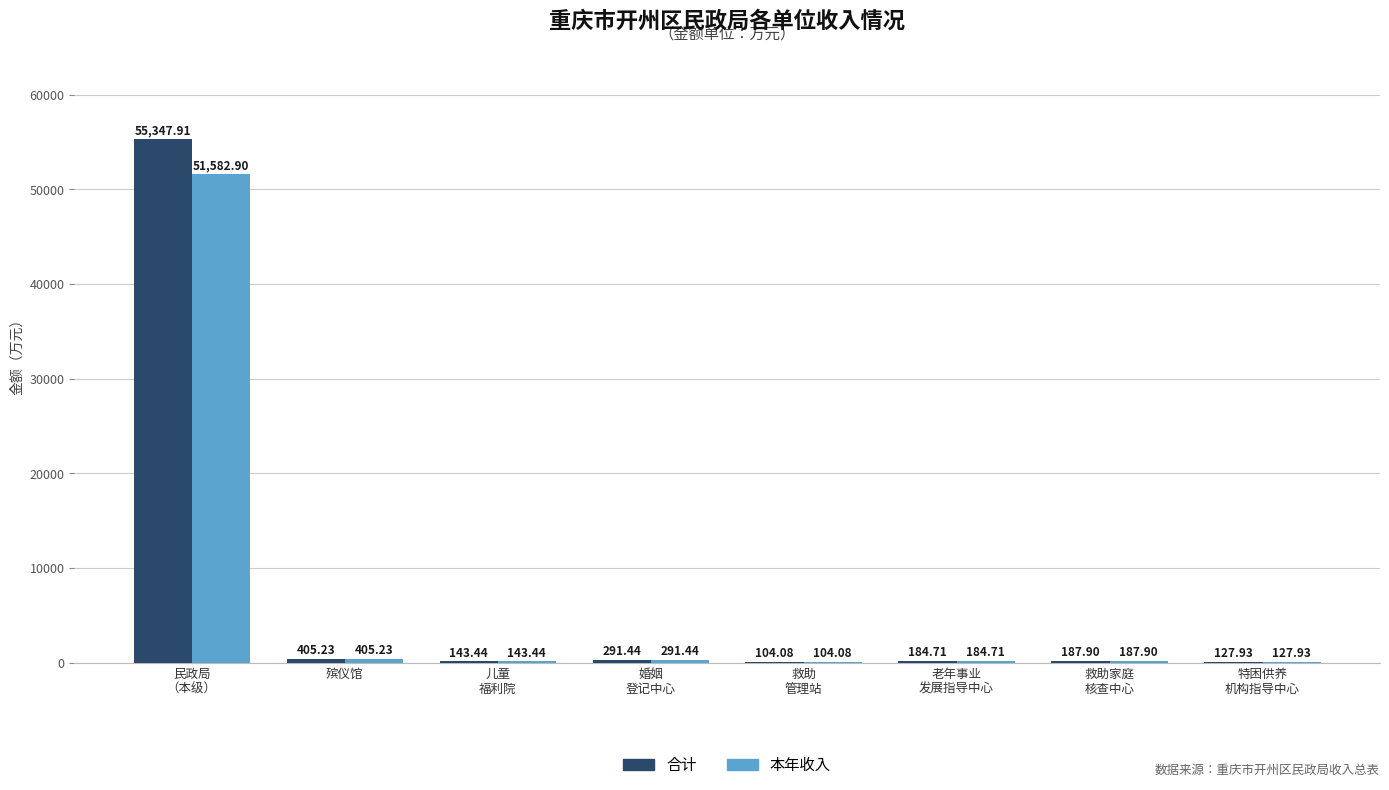

What is the sum of all 合计 values?

56792.6